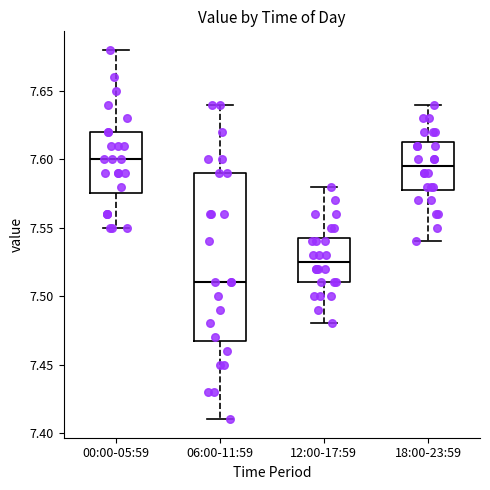

Where does the median line of the box for 06:00-11:59 sit on the y-axis? The values are not printed on the chart, so give them approximately, as read against the axis.

7.510